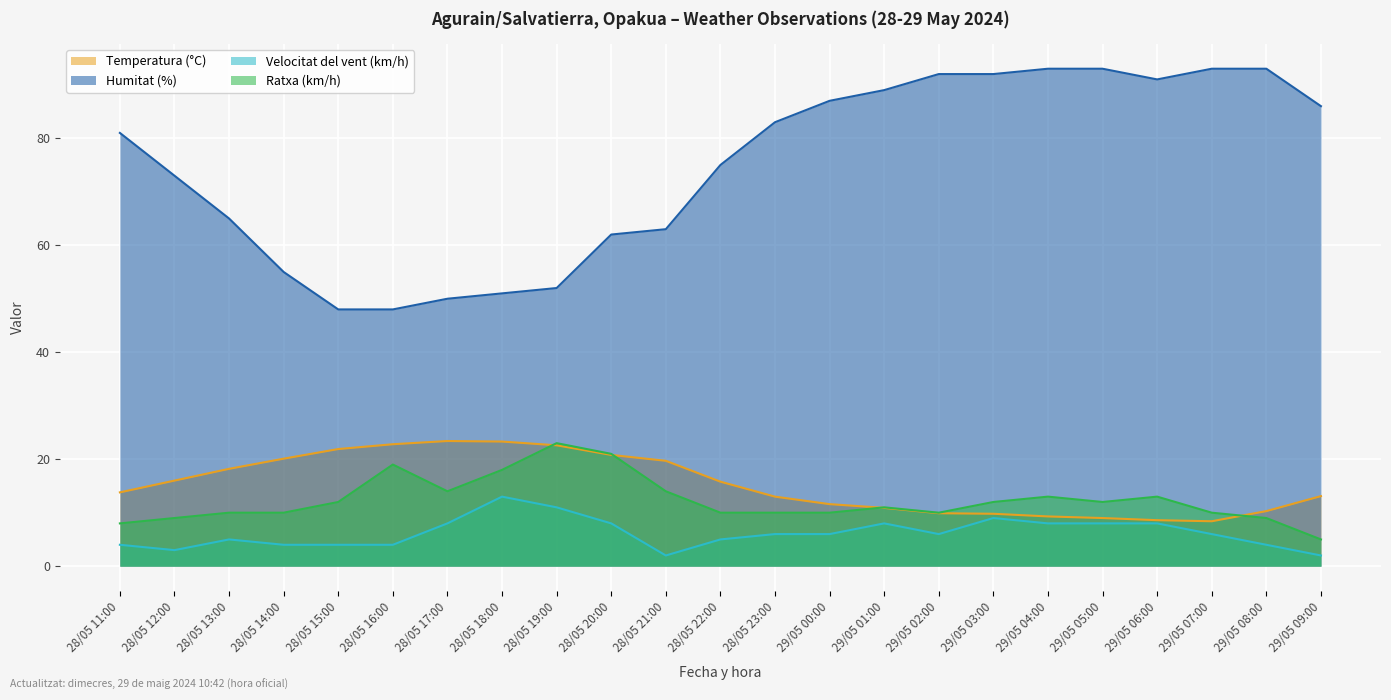

What is the sum of all Ratxa (km/h) values?

283.0